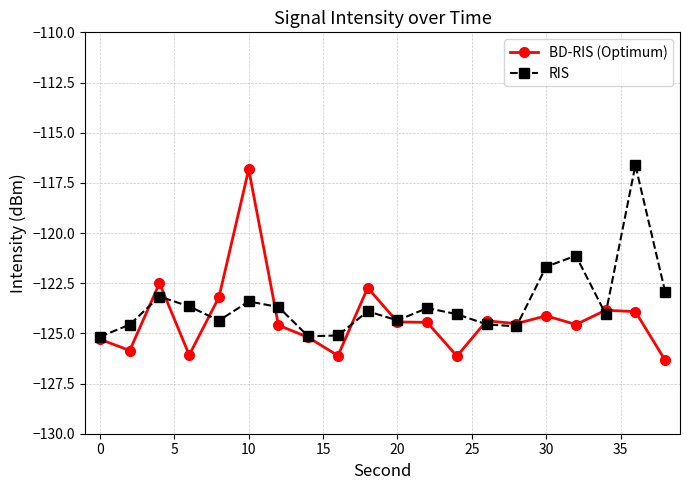

Rank the series by their maximum value, from highest to lowest.

RIS, BD-RIS (Optimum)